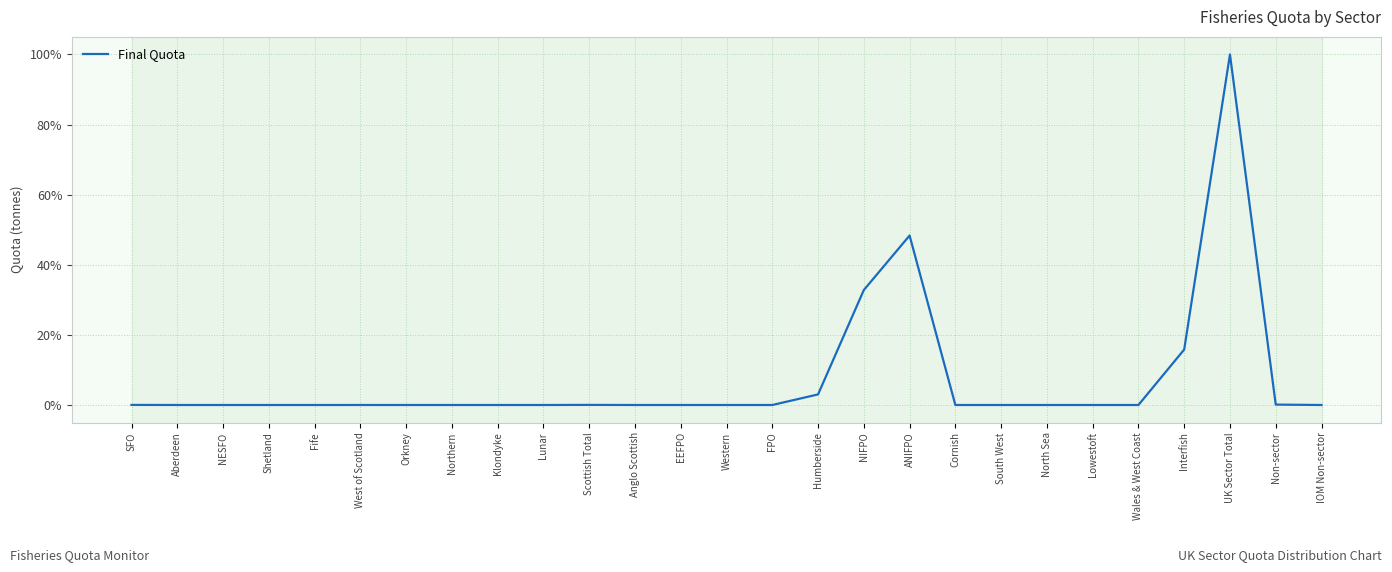

What is the difference between the maximum and minimum values?

100.0